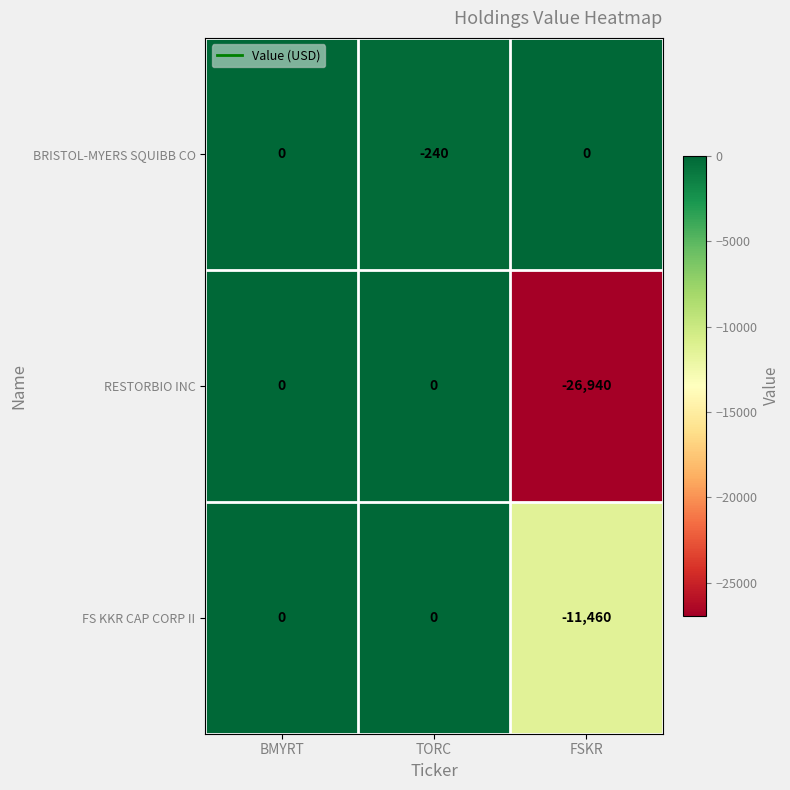

What is the difference between the FS KKR CAP CORP II values at TORC and FSKR?

11460